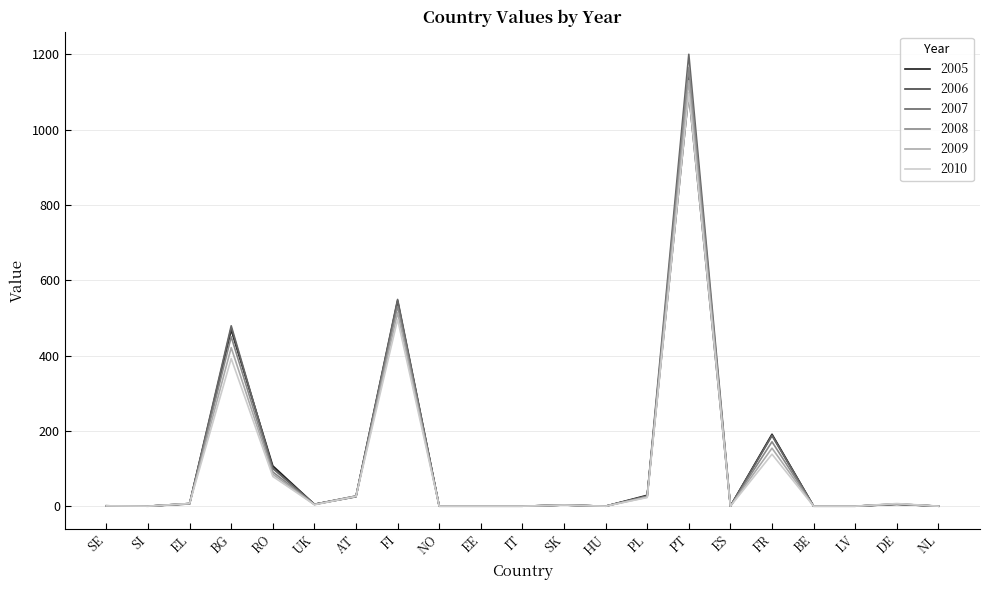

What is the difference between the second highest and minimum values in the 2010 series?

496